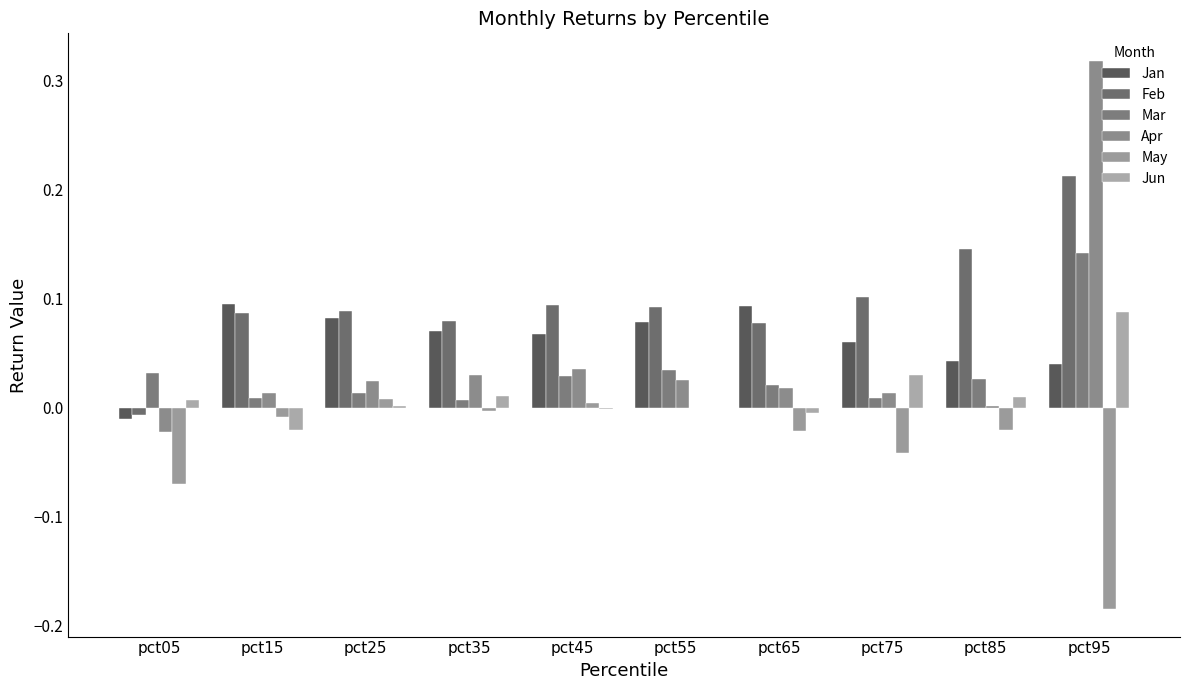

At which category does the chart reach its peak across all series?

pct95